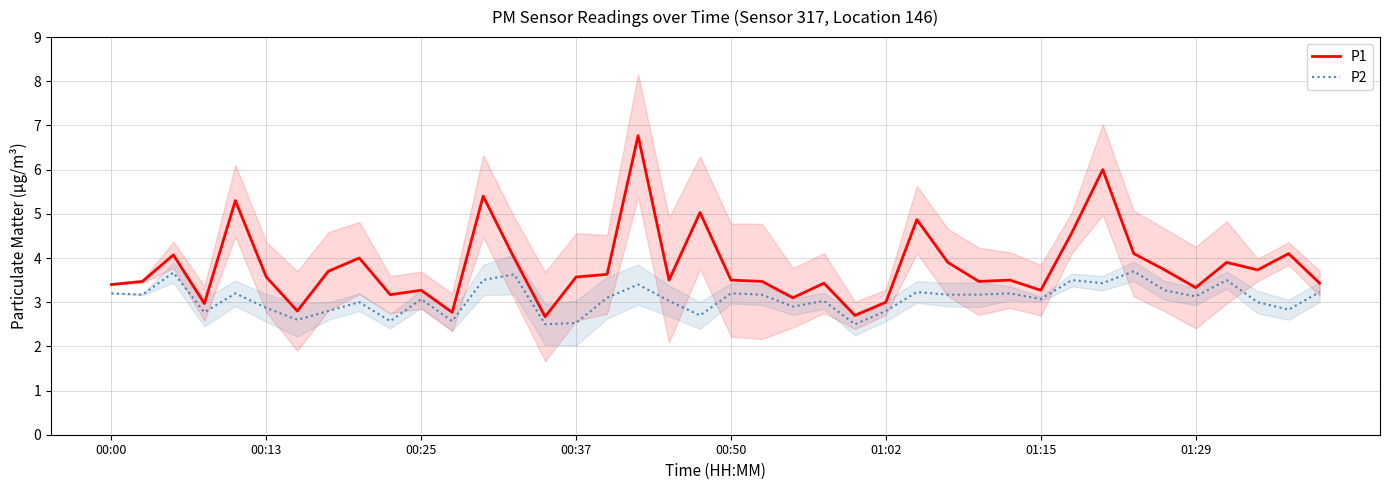

List the series in order of their peak value, lowest first.

P2, P1